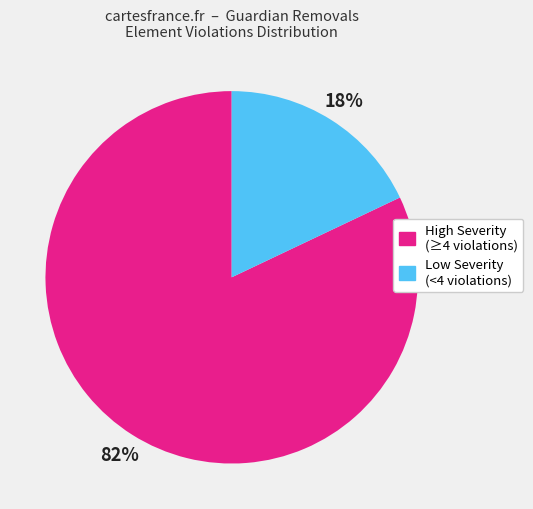

Is the sum of Low Severity (<4 violations) and High Severity (≥4 violations) greater than half?

Yes